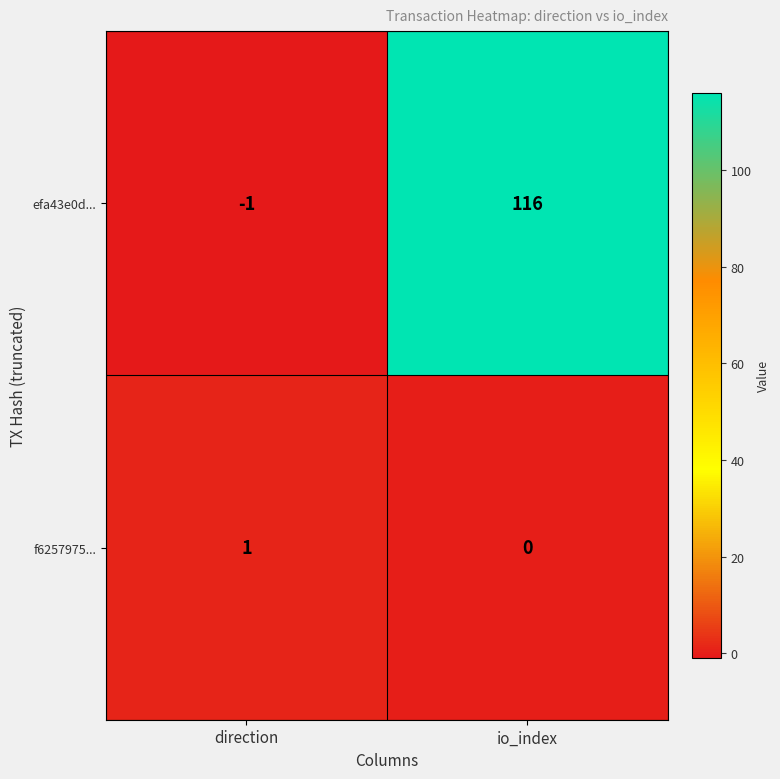

Which series has the widest spread of values?

efa43e0d...